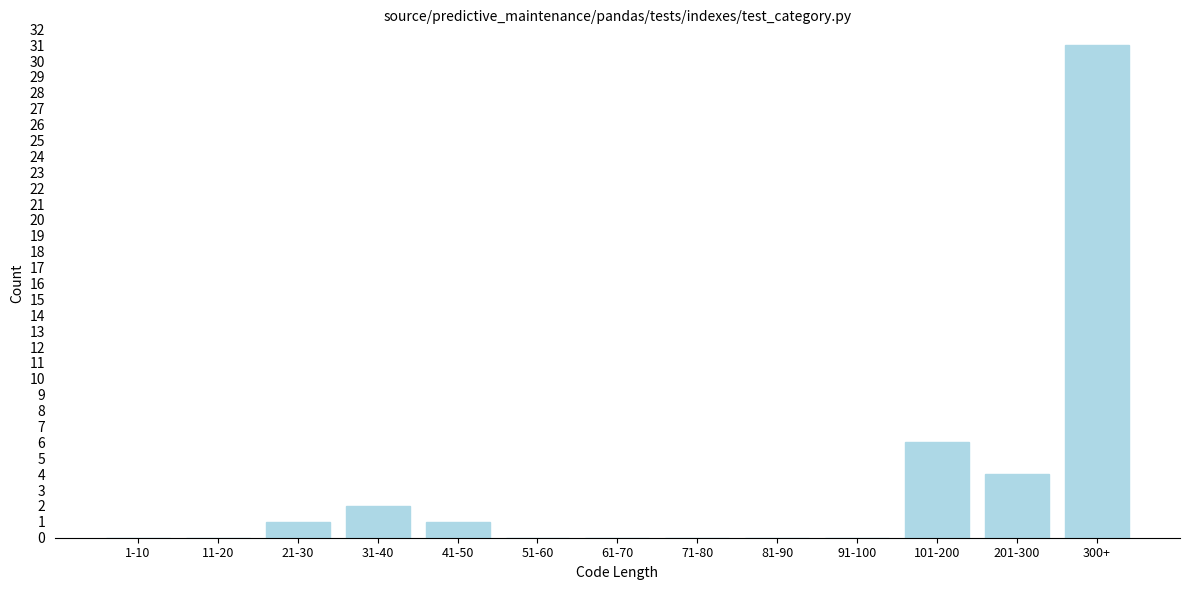

Reading left to right, list all the values displayed in this chart.

1-10=0	11-20=0	21-30=1	31-40=2	41-50=1	51-60=0	61-70=0	71-80=0	81-90=0	91-100=0	101-200=6	201-300=4	300+=31